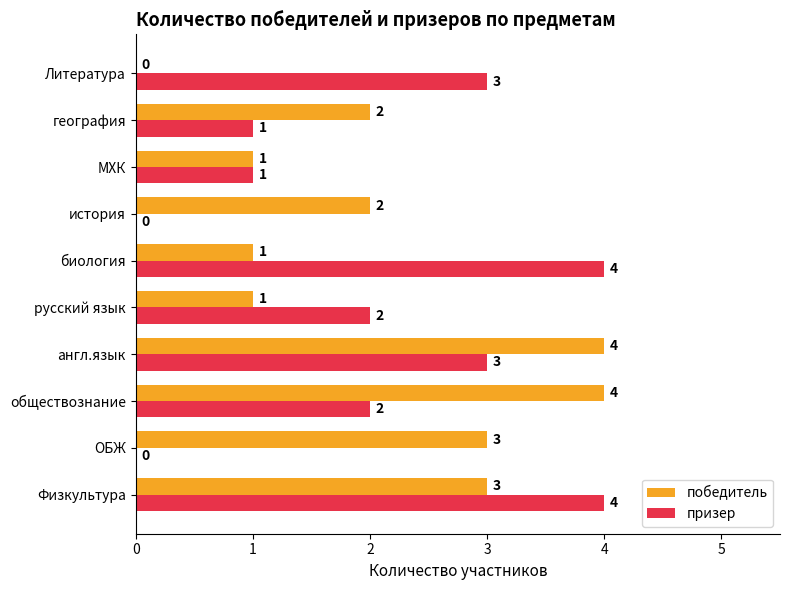

What are all the series names shown in the legend?

победитель, призер